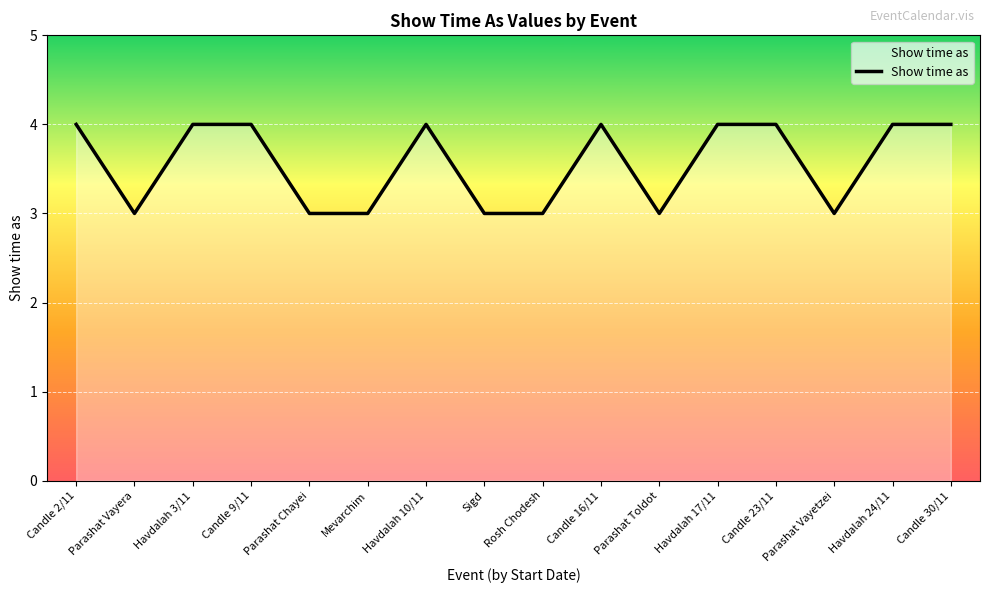

What position from the left is Sigd?

8